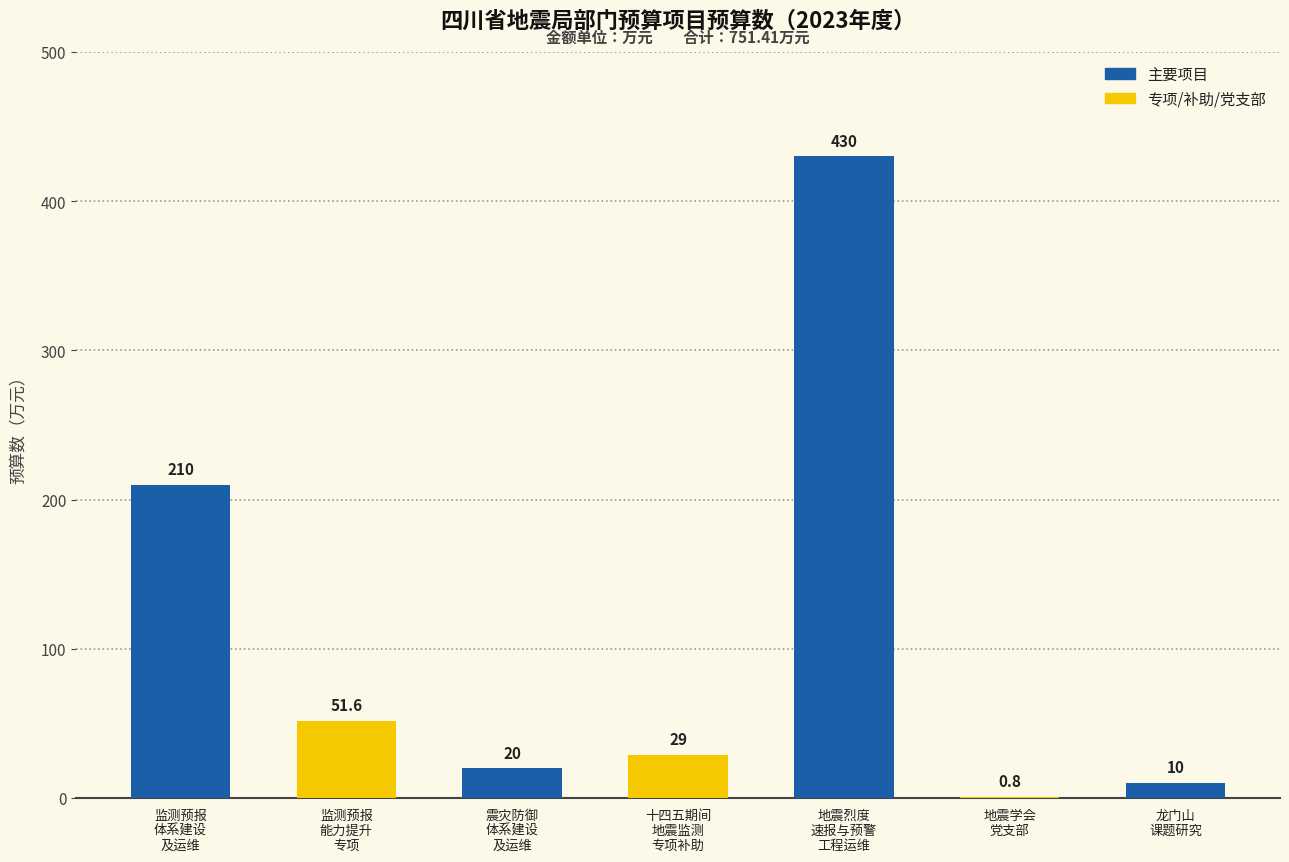

Which category has the highest value across all series?

地震烈度
速报与预警
工程运维